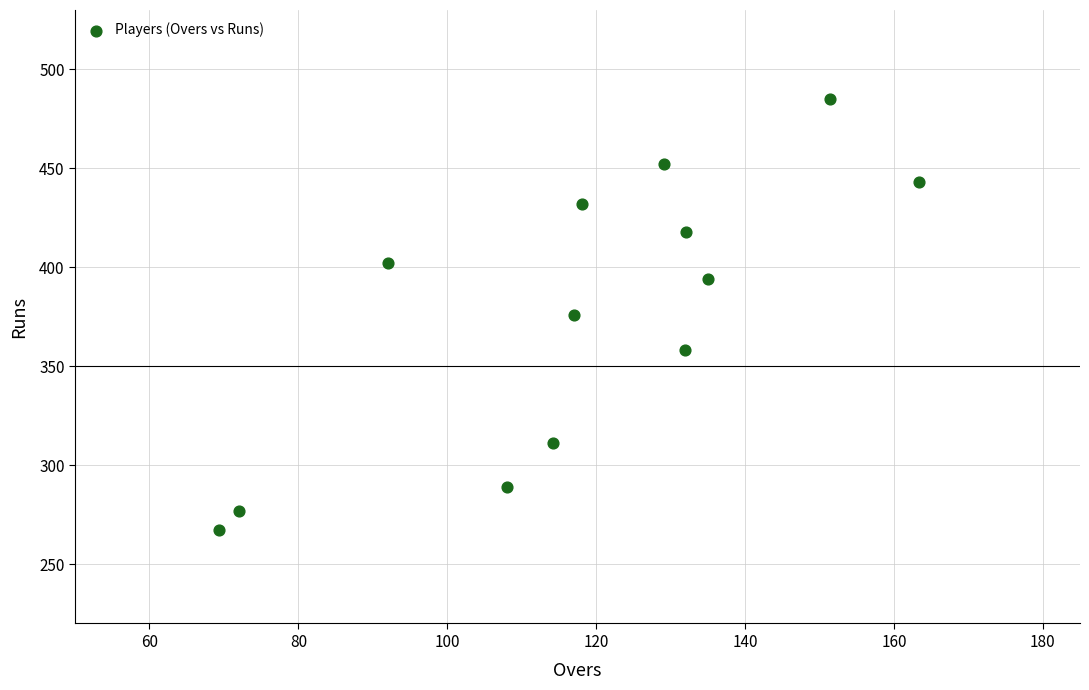

Count the number of points in this scatter plot.

13